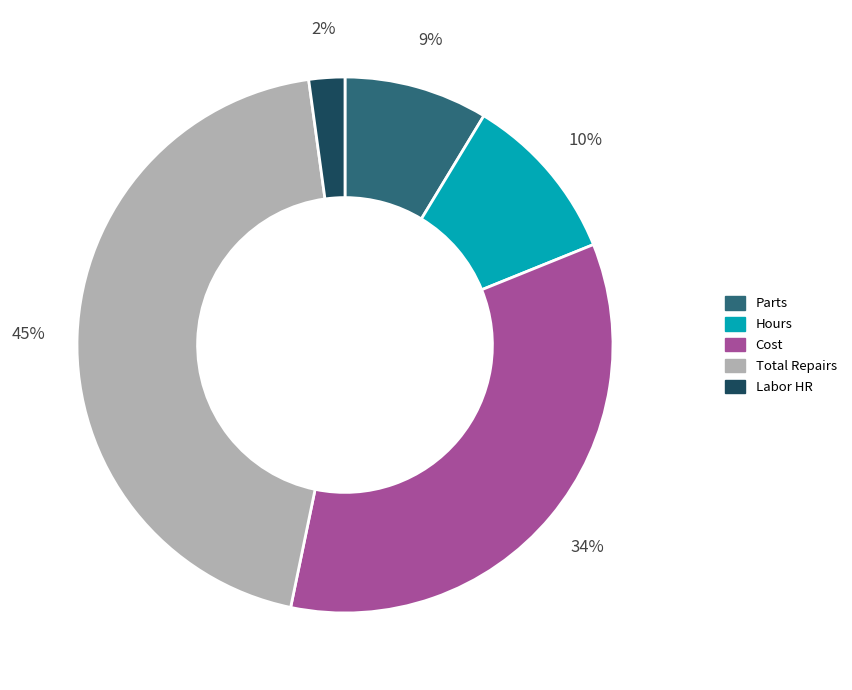

To the nearest percent, what is the average slice percentage?

20%